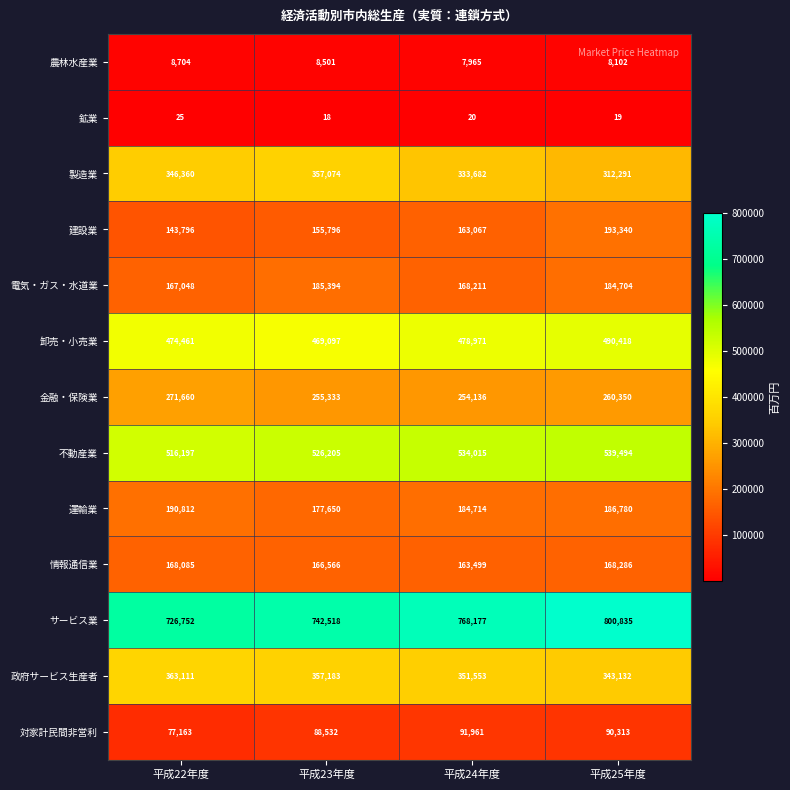

Where does the 政府サービス生産者 series first go above 357183?

平成22年度